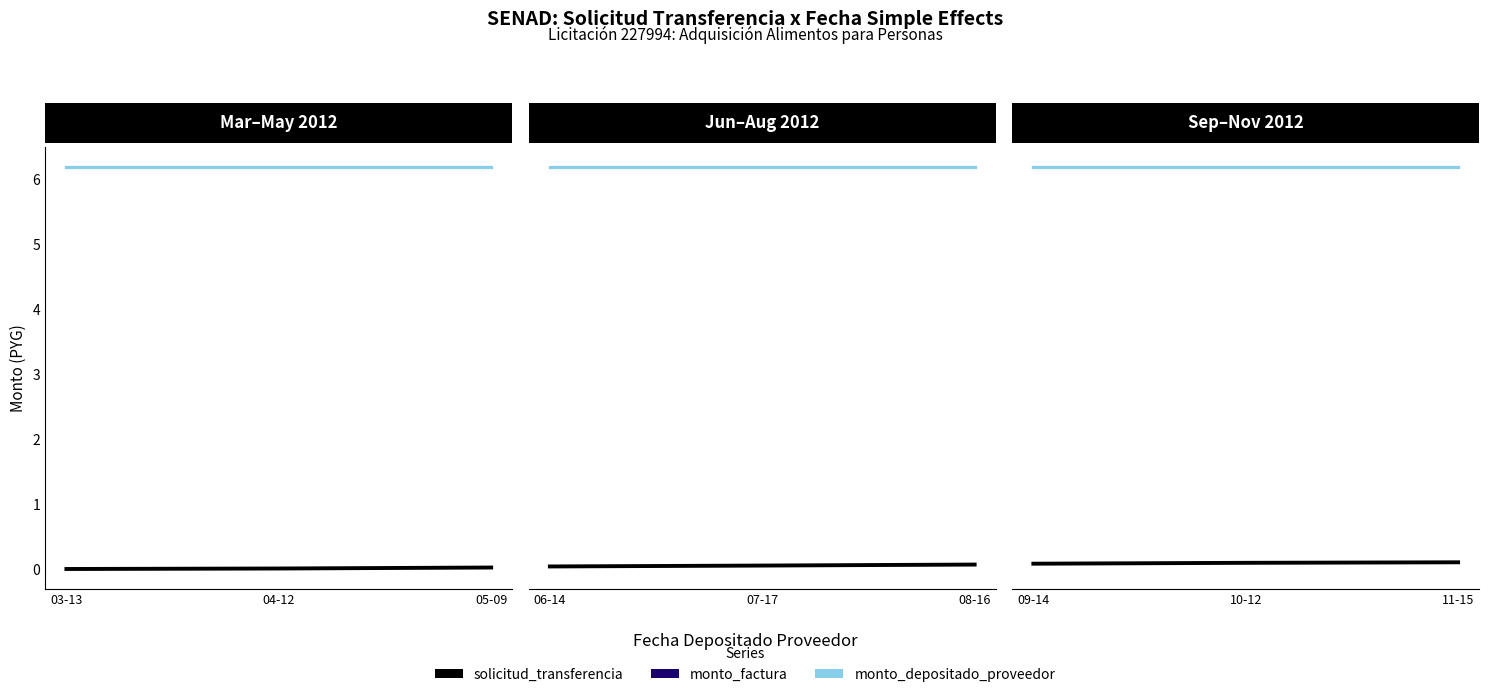

At 03-13, list the series in order from largest to smallest.

monto_factura, monto_depositado_proveedor, solicitud_transferencia